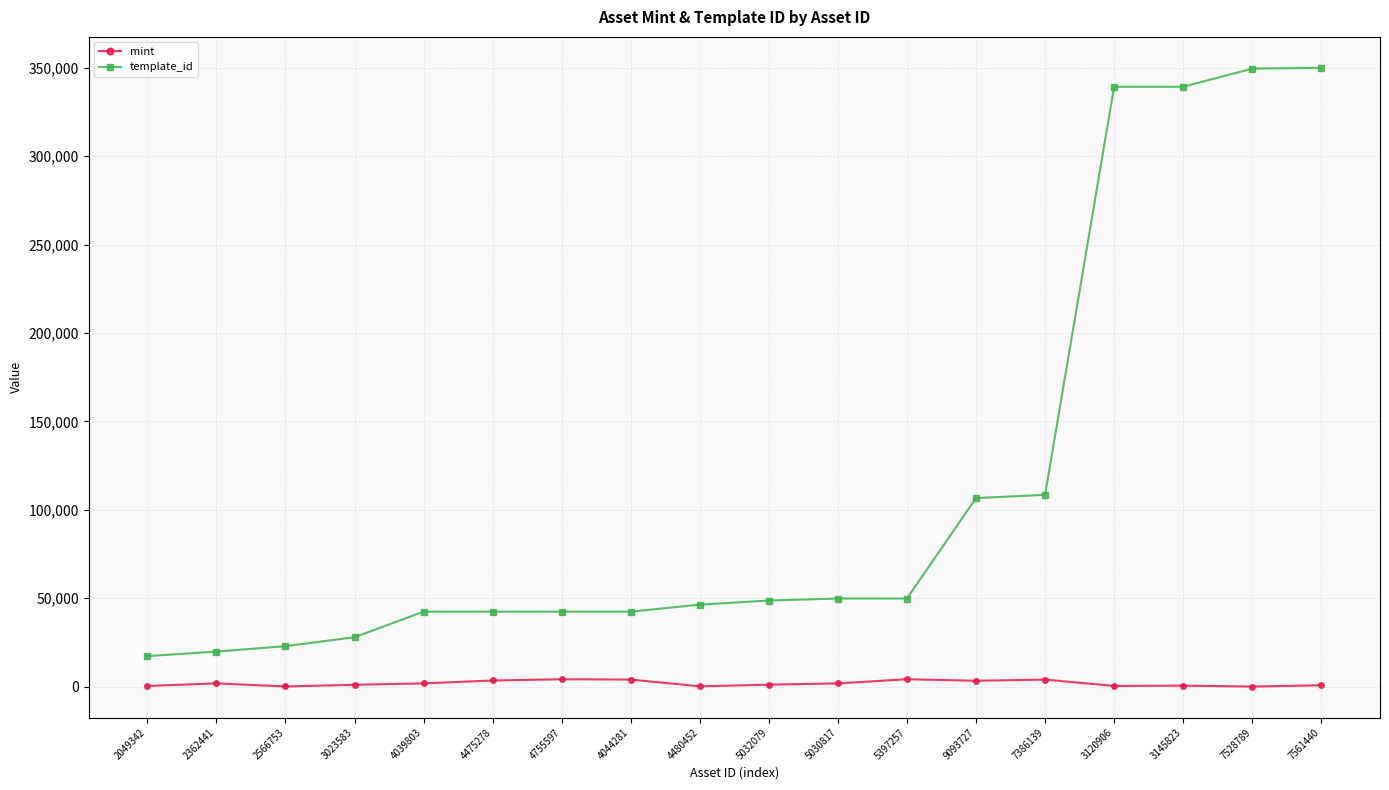

List the series in order of their overall mean, highest first.

template_id, mint